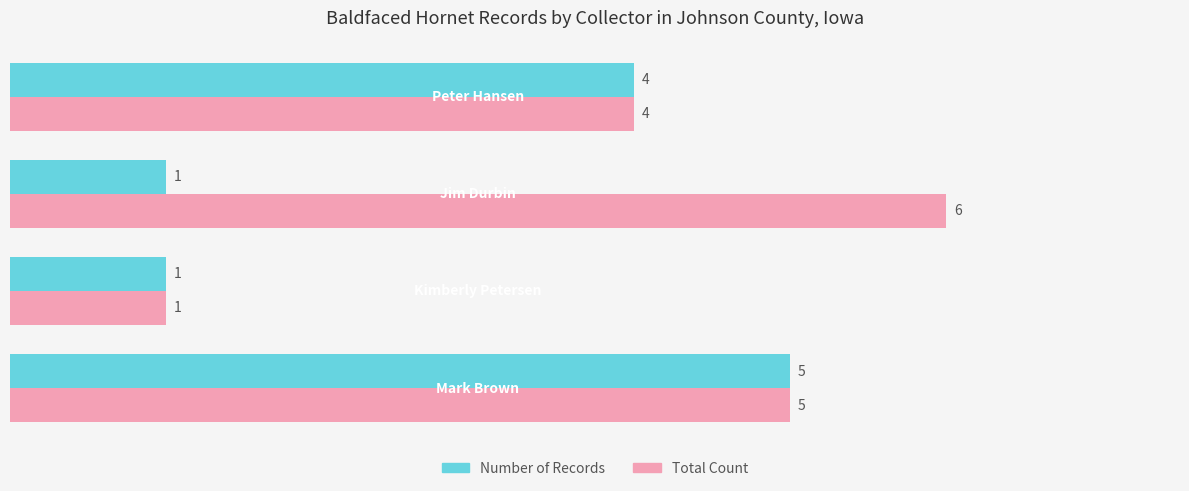

What is the difference between the second highest and minimum values in the Total Count series?

4